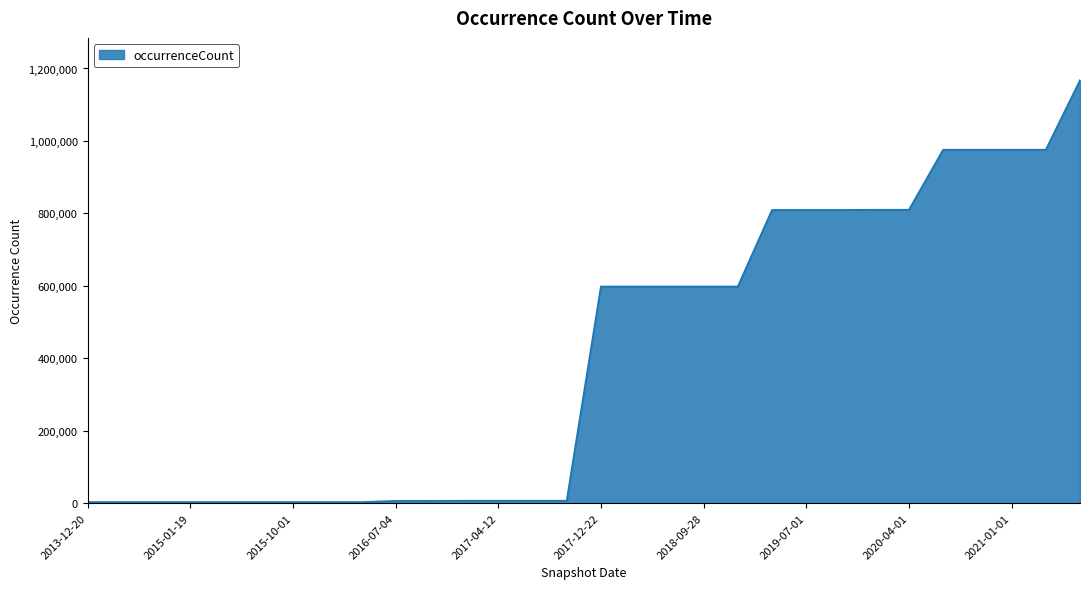

What is the greatest value displayed?

1167661